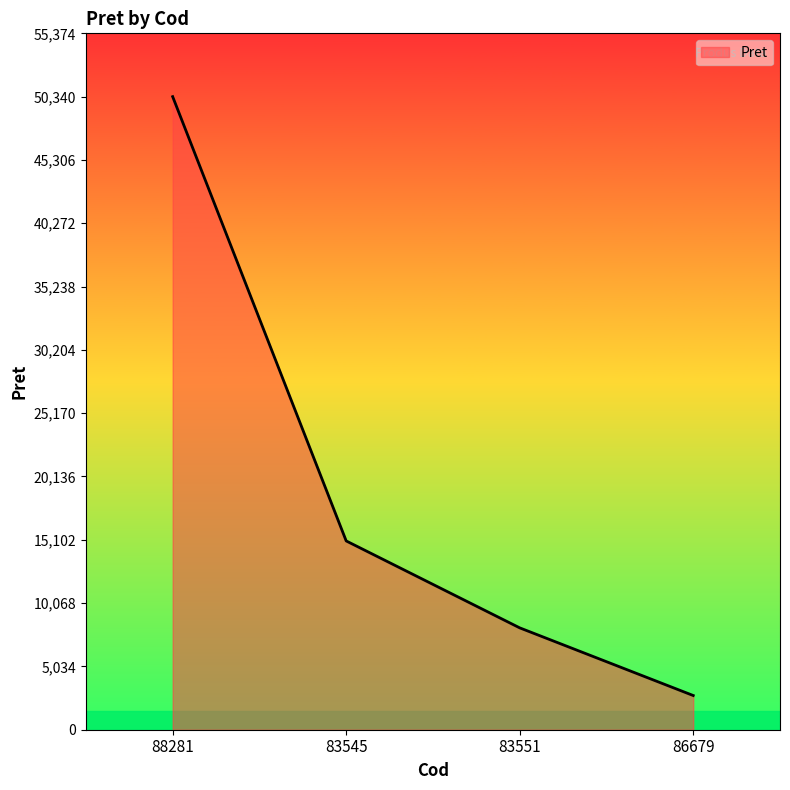

Between 88281 and 83545, which is larger?

88281